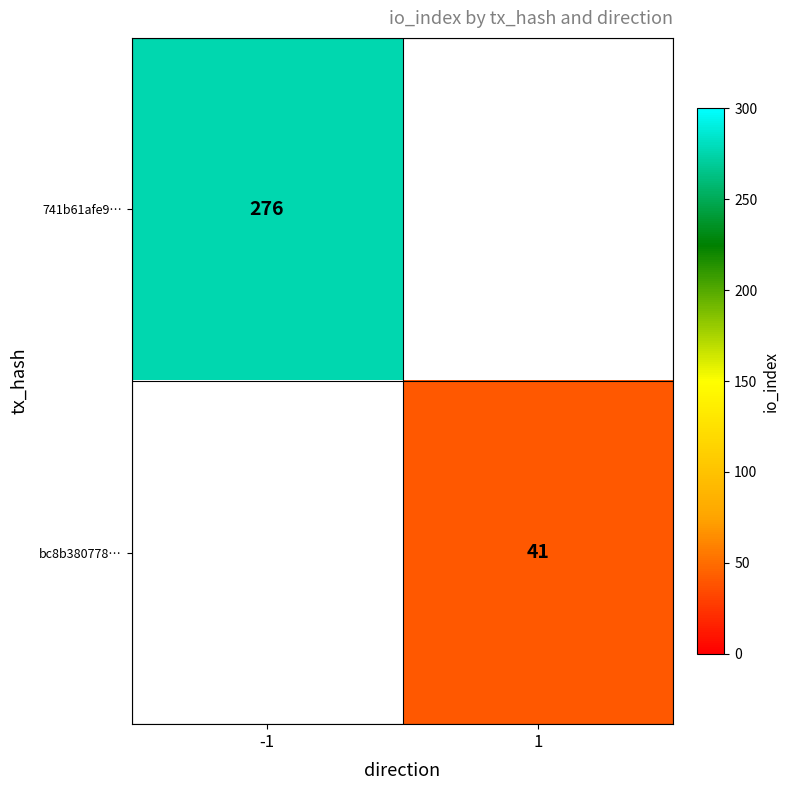

The value of bc8b380778… at 1 is 41. True or false?

True